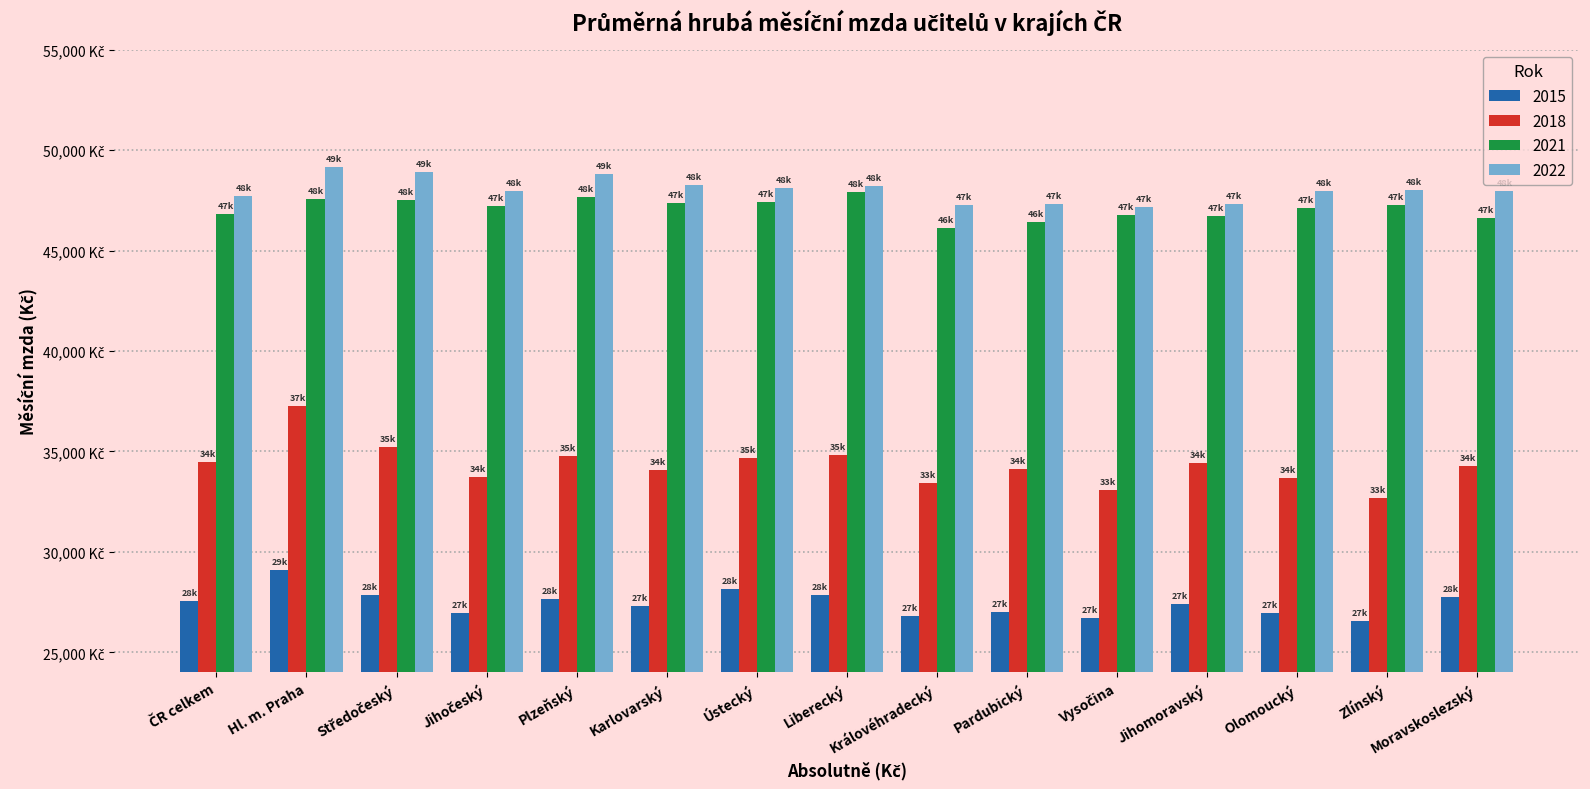

At which label does 2022 first exceed 47965?

Hl. m. Praha